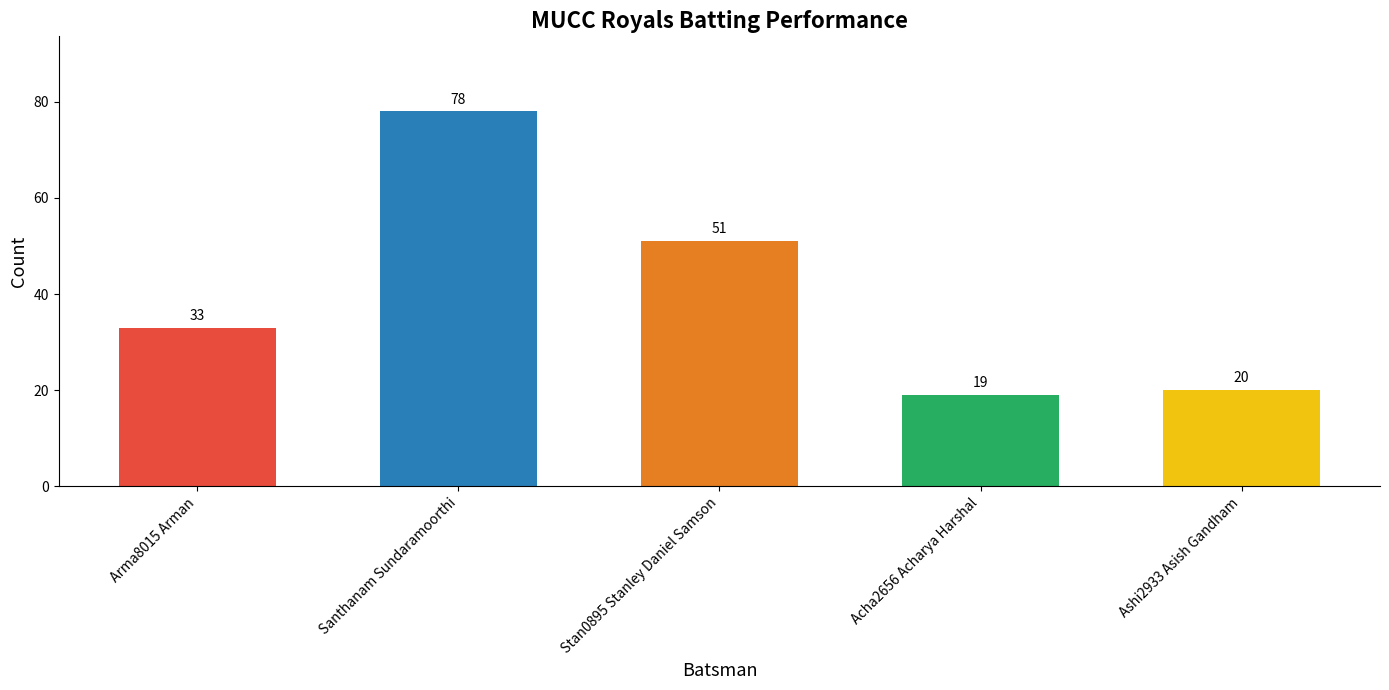

Read the value at Santhanam Sundaramoorthi.

78